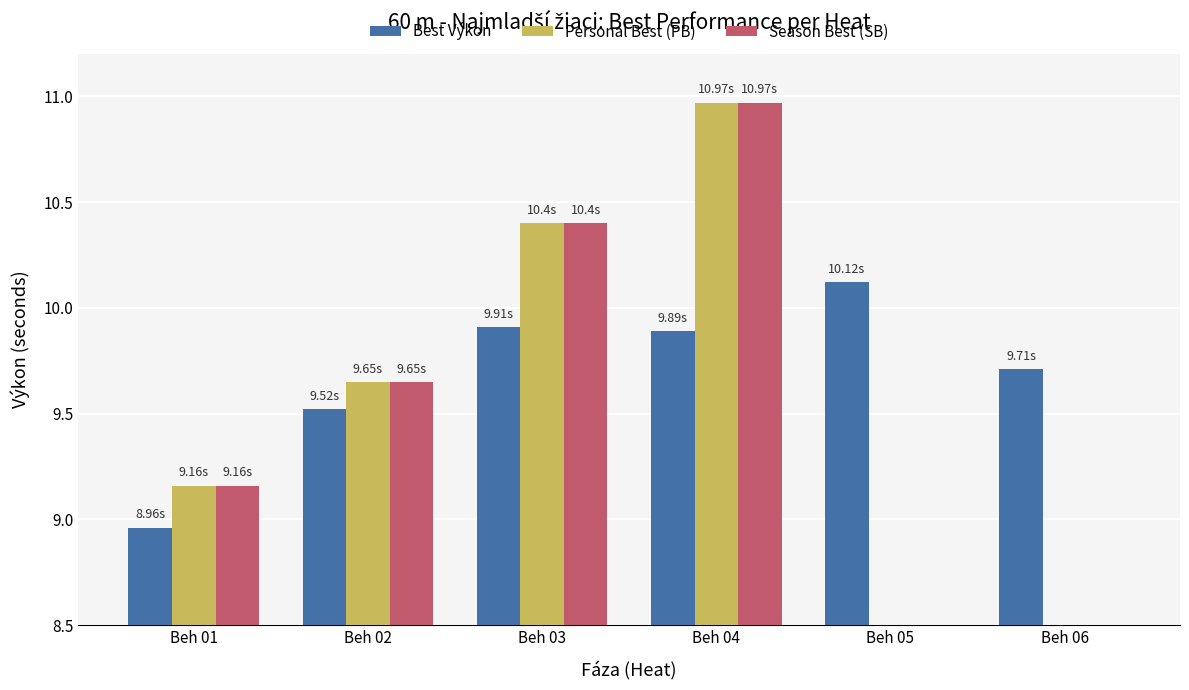

Rank the categories by Season Best (SB) value from lowest to highest.

Beh 05, Beh 06, Beh 01, Beh 02, Beh 03, Beh 04